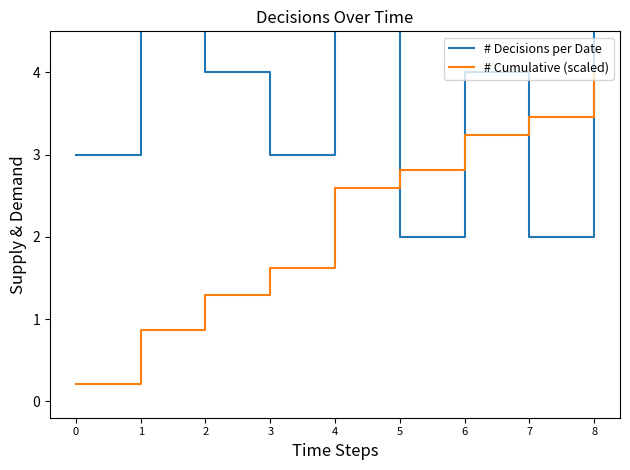

What is the difference between the maximum and minimum values in the # Decisions per Date series?

7.0